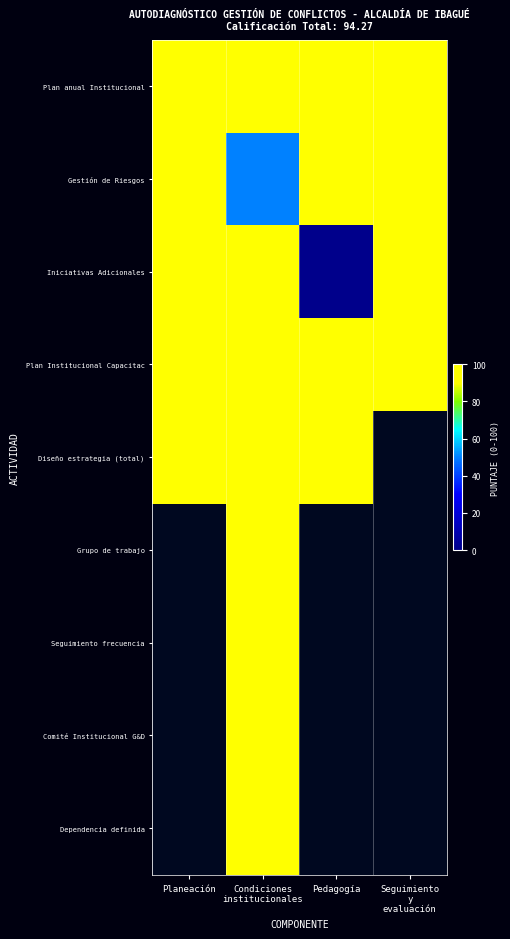

What is the sum of all Iniciativas Adicionales values?

300.0